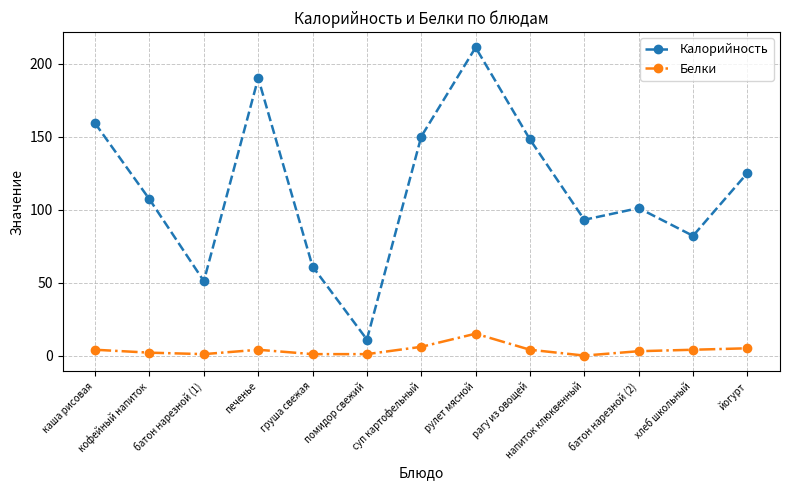

What is the difference between the highest and lowest values at батон нарезной (1)?

50